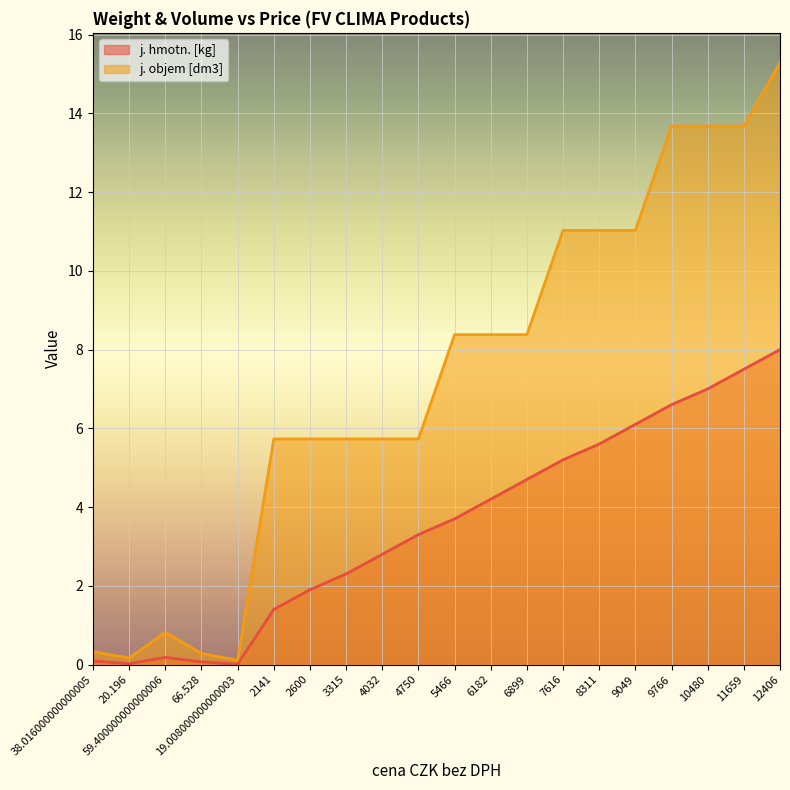

What is the label of the 6th point from the left?

2141